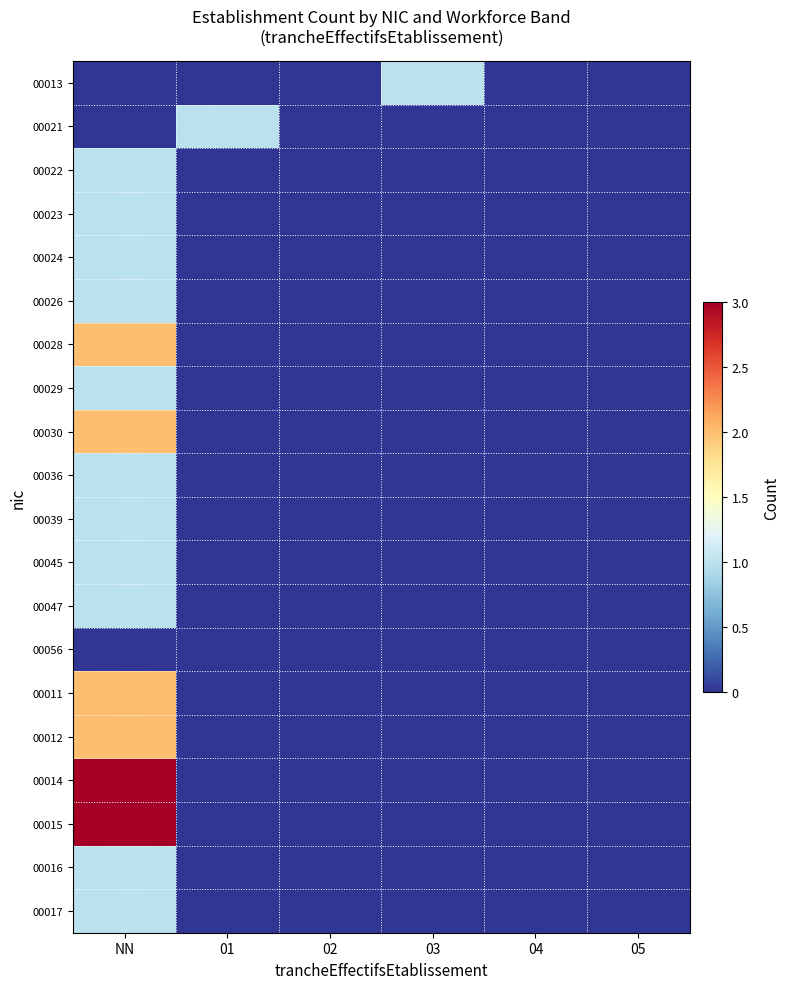

What is the total value across all series at 01?

1